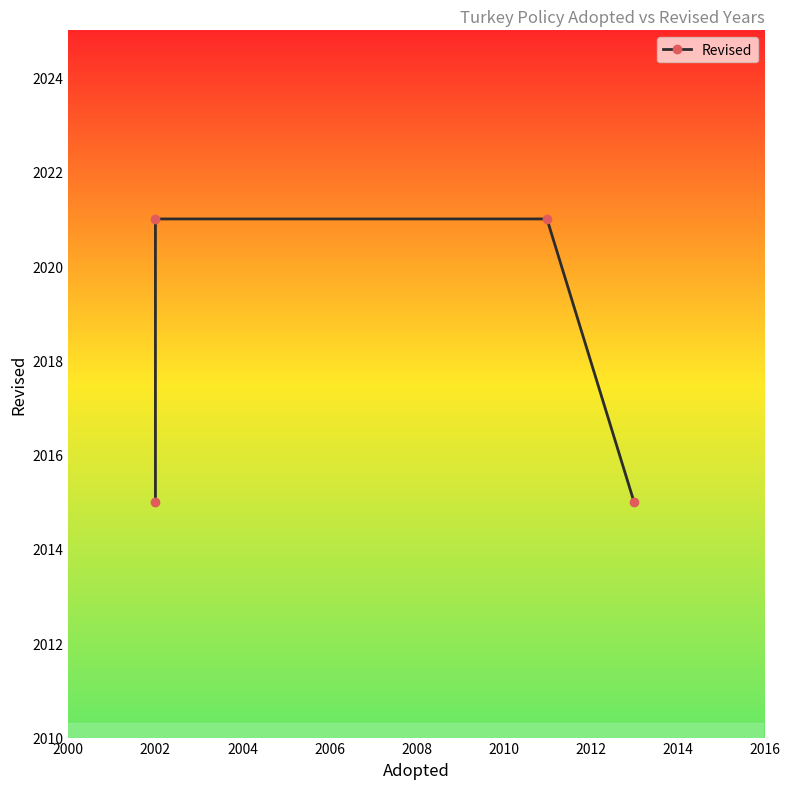

Does the chart display data point markers on the line(s)?

Yes